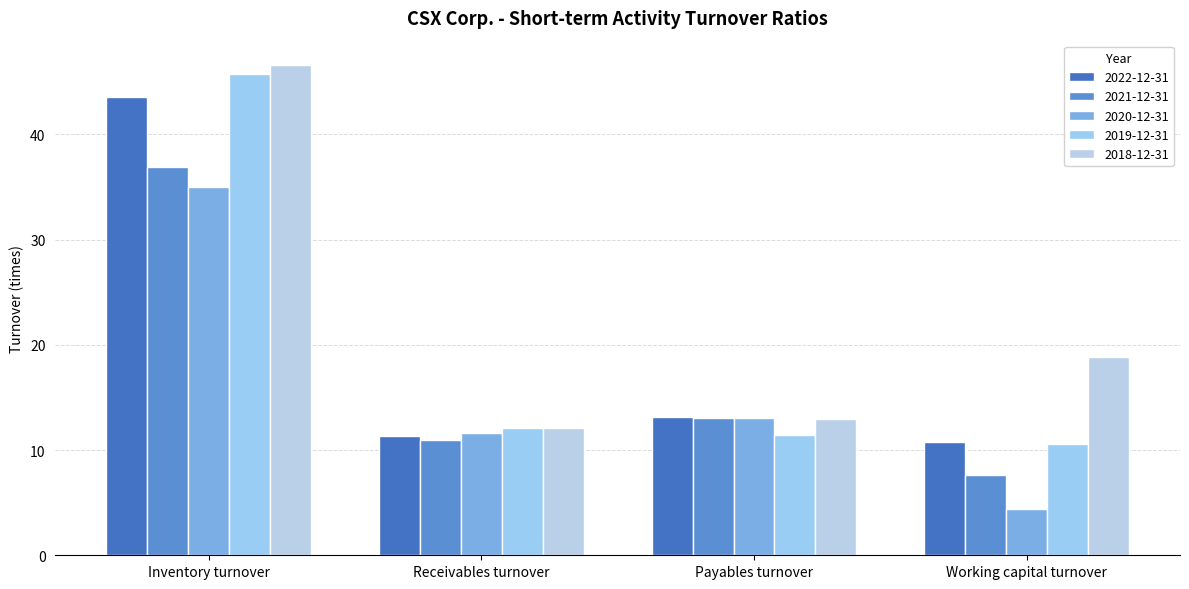

What is the label of the 4th bar from the right?

Inventory turnover